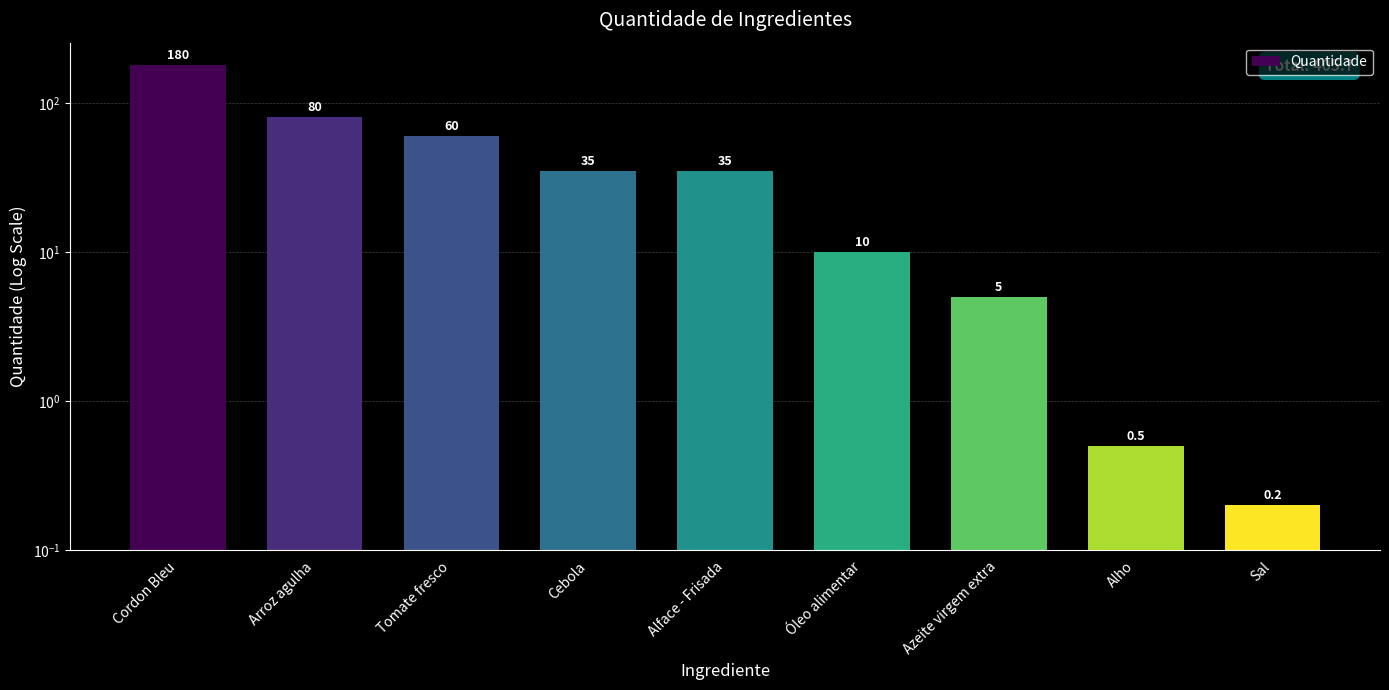

What is the greatest value displayed?

180.0